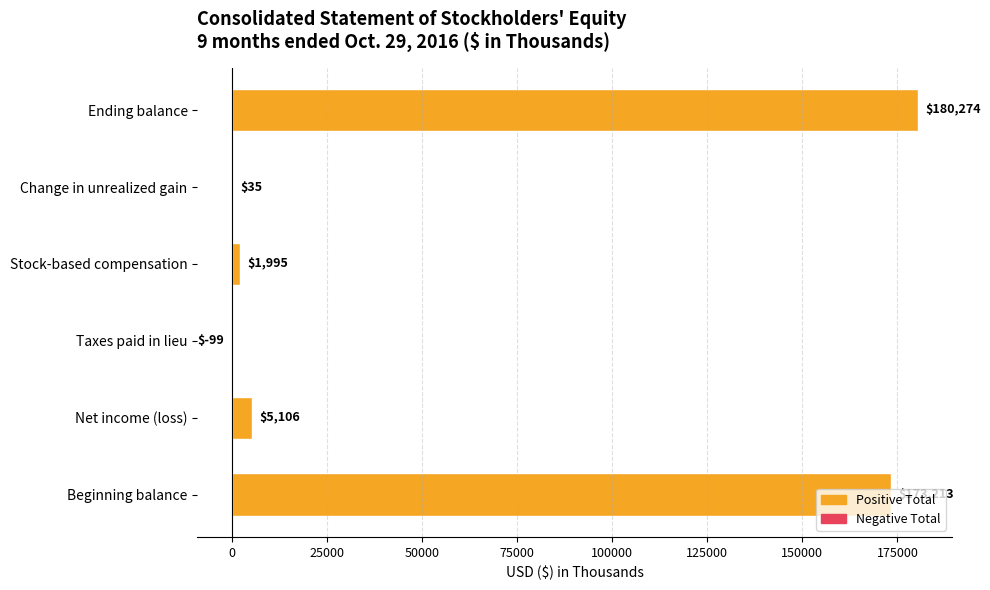

What is the sum of all values?

360524